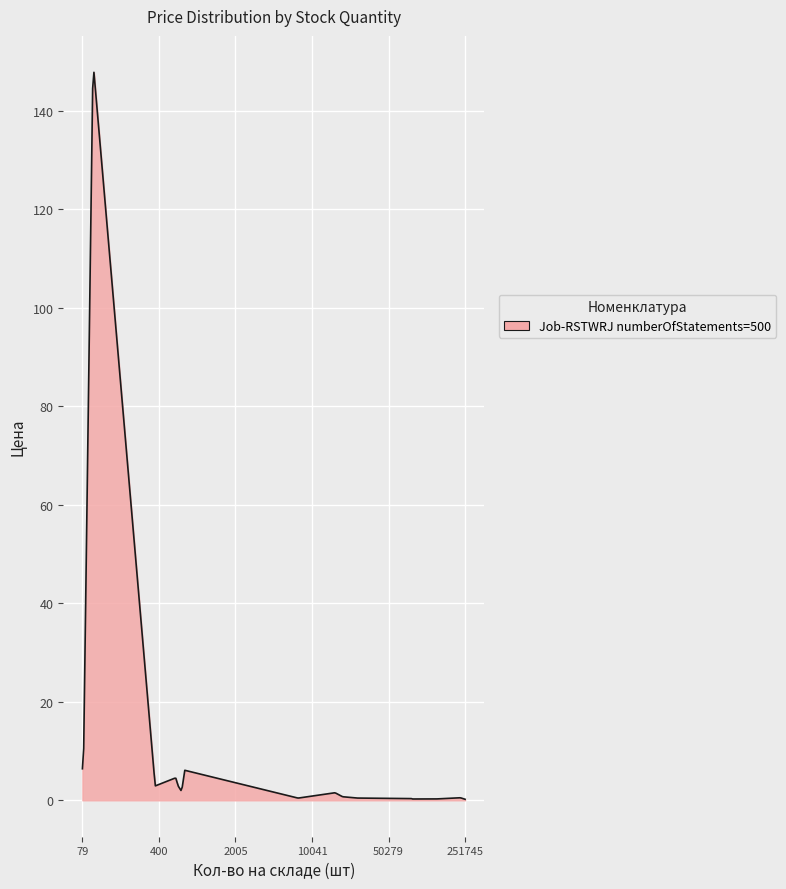

What is the difference between the maximum and minimum values?

147.6